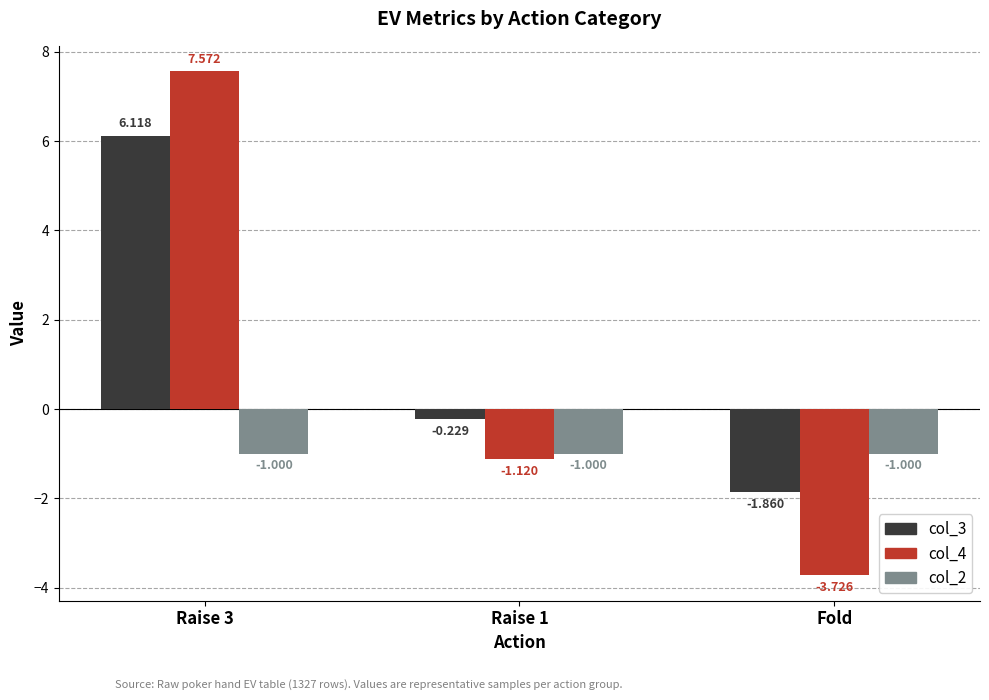

What are all the series names shown in the legend?

col_3, col_4, col_2